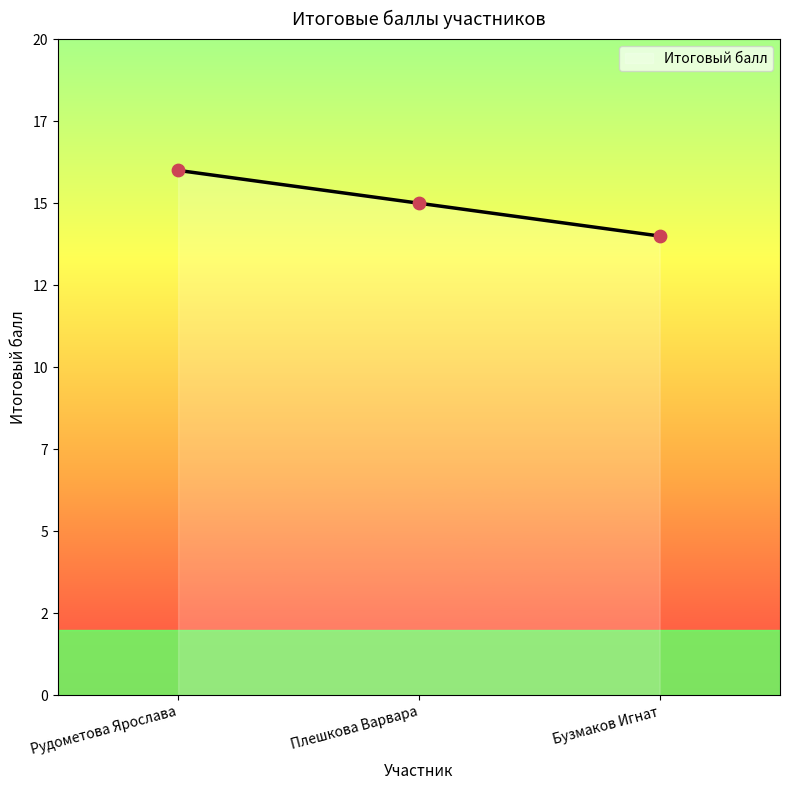

What is the change in value from Рудометова Ярослава to Бузмаков Игнат?

-2